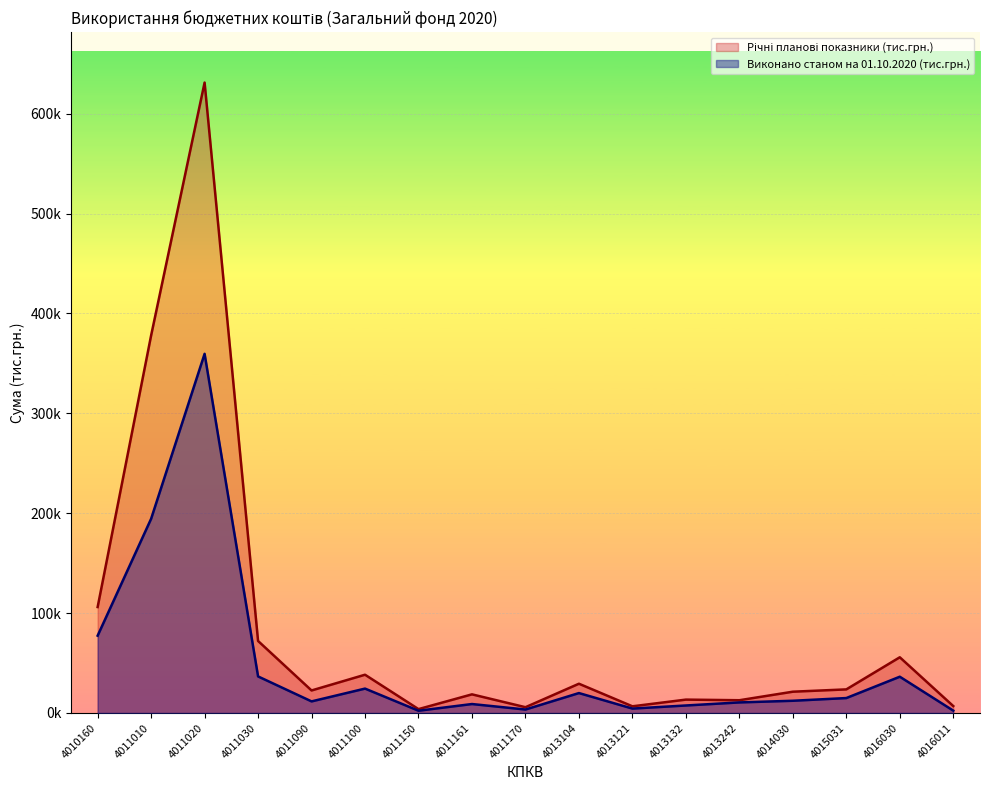

At which category is the sum across all series the highest?

4011020